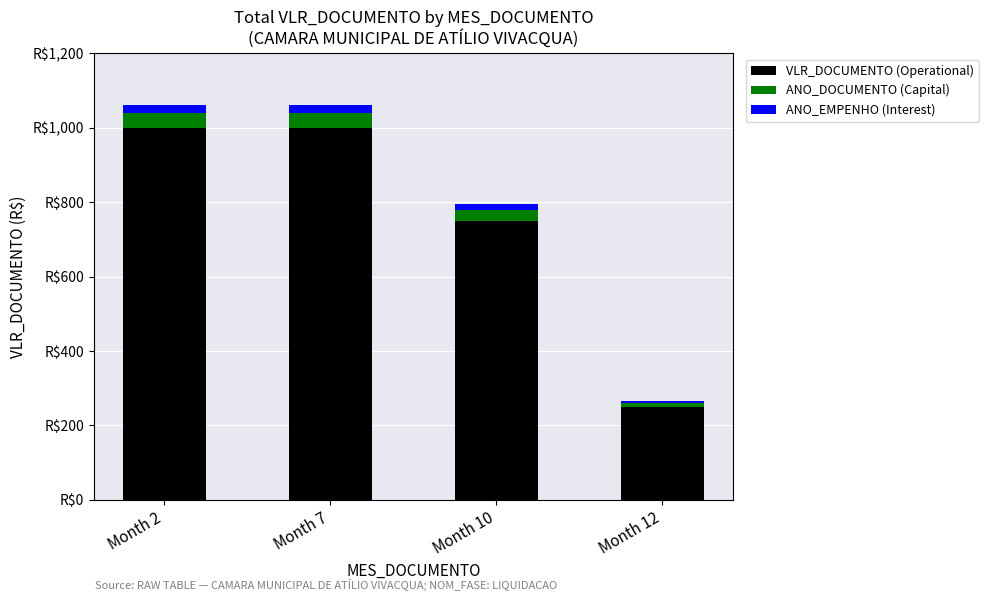

Rank the series by their maximum value, from lowest to highest.

ANO_EMPENHO (Interest), ANO_DOCUMENTO (Capital), VLR_DOCUMENTO (Operational)